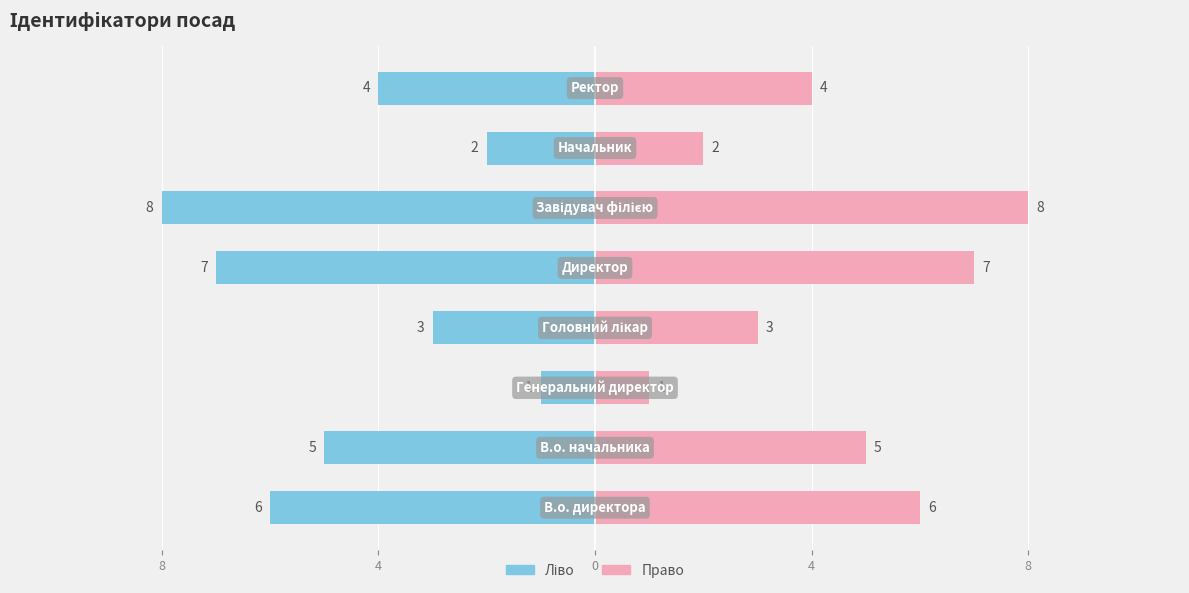

What is the average value of the Ідентифікатор (право) series?

4